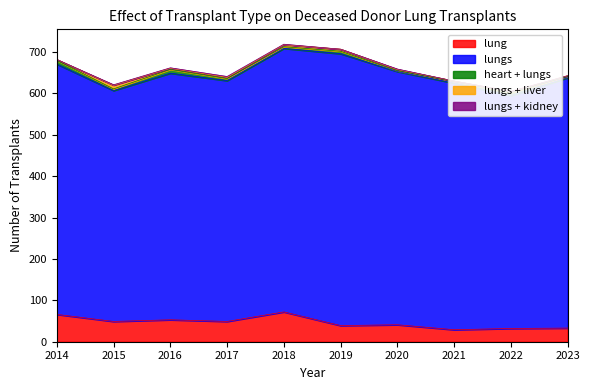

How many data points does each series have?

10